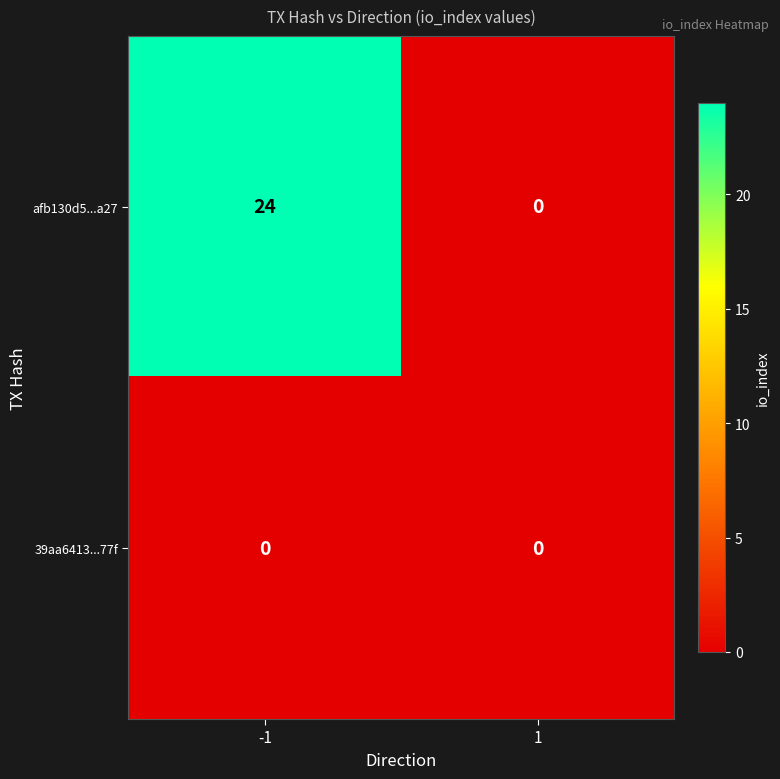

Rank the series by their average value, from lowest to highest.

39aa6413...77f, afb130d5...a27